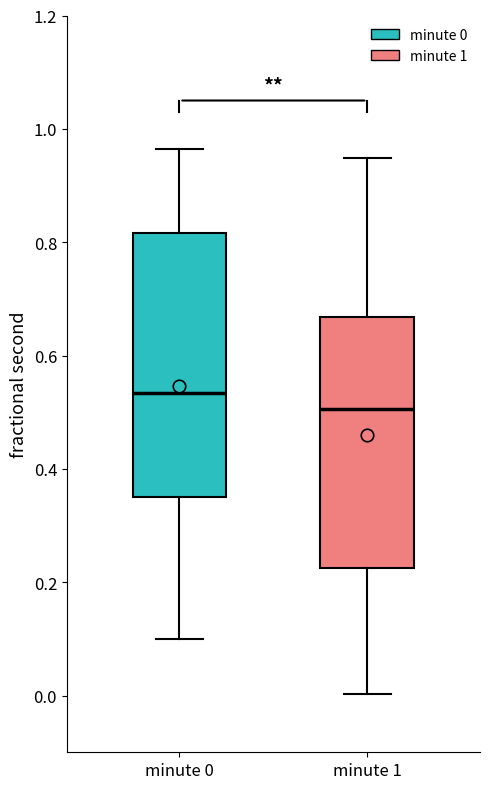

Which box is the tallest, from its lower edge to its upper edge?

minute 0